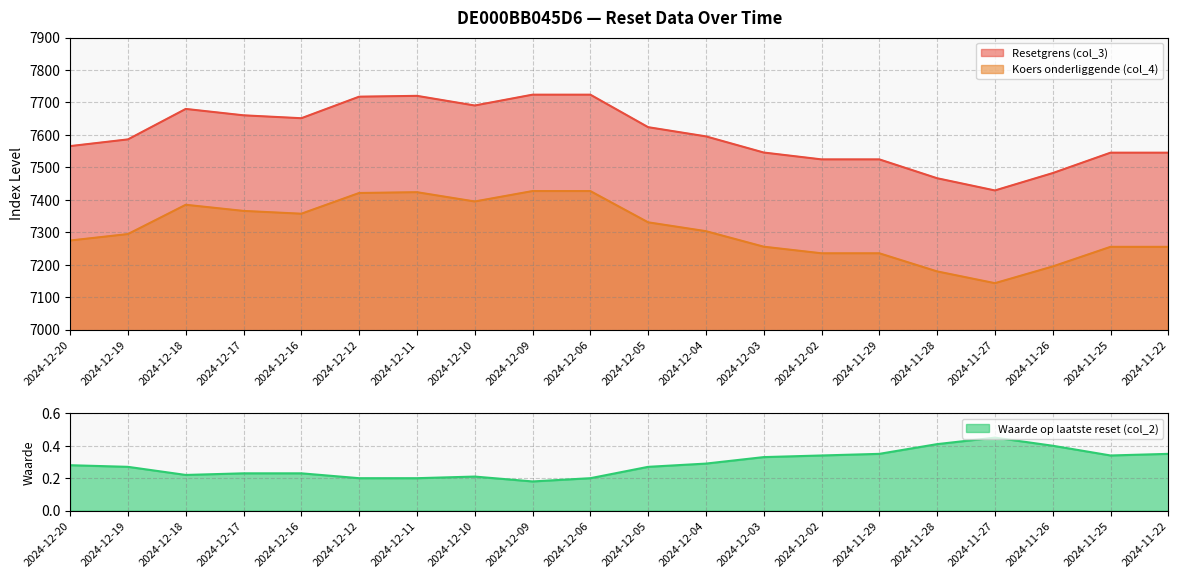

At which category is the sum across all series the highest?

2024-12-06